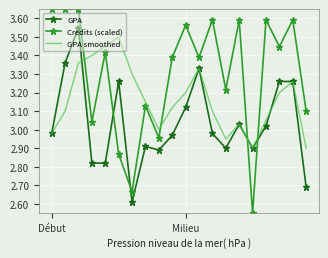

Rank the series by their average value, from highest to lowest.

Credits (scaled), GPA smoothed, GPA